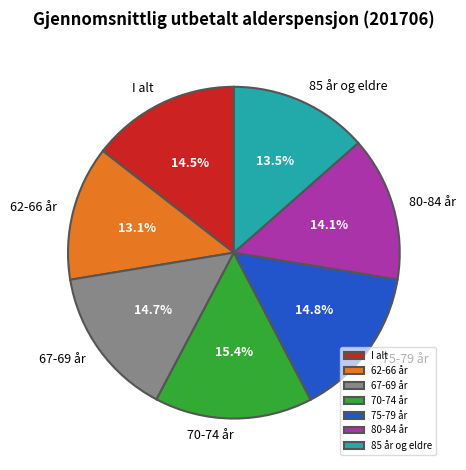

What is the largest slice in the pie chart?

70-74 år